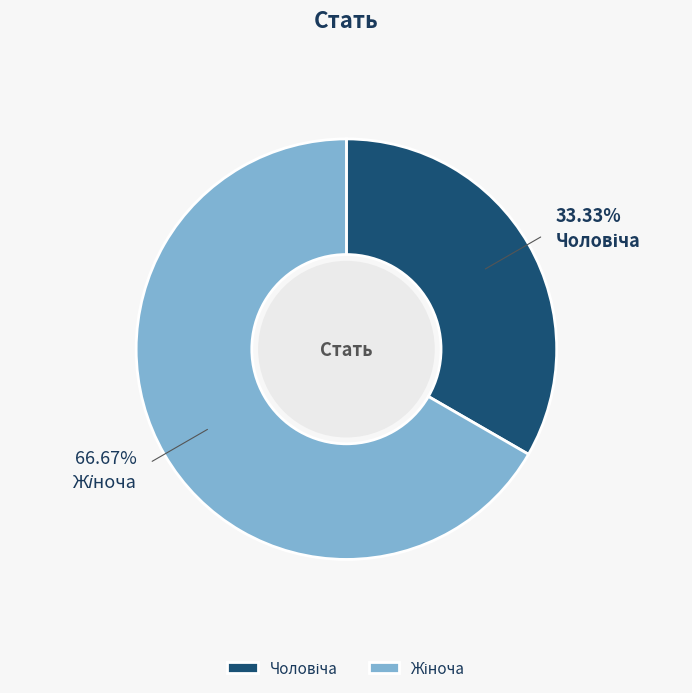

Does any single category account for the majority?

Yes